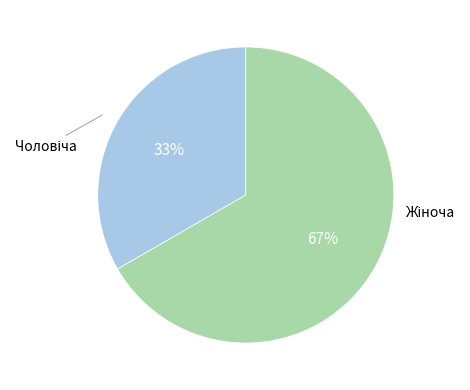

Which slice is the largest?

Жіноча